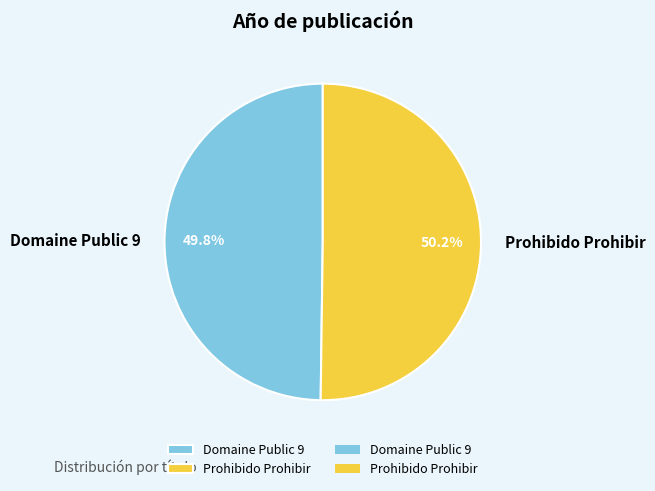

Combined, what portion of the pie is Prohibido Prohibir and Domaine Public 9?

100.0%